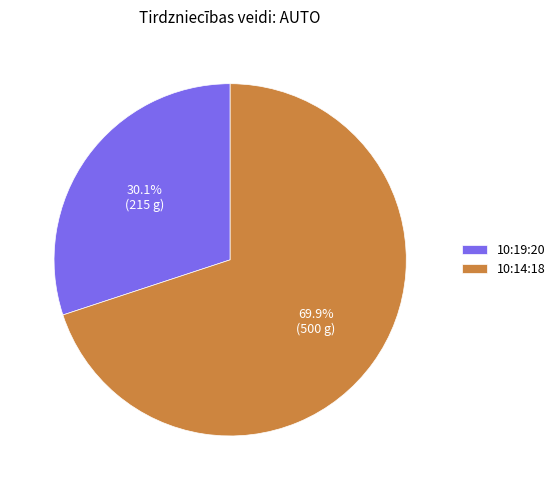

What is the total percentage of 10:14:18 and 10:19:20?

100.0%